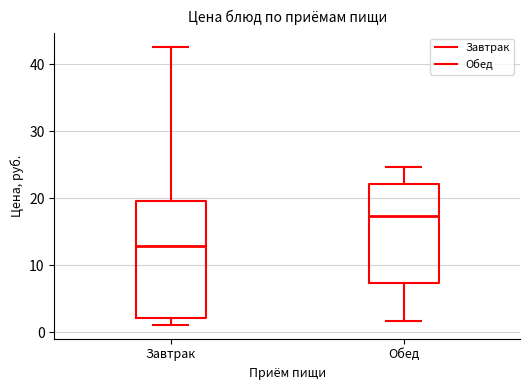

Comparing the boxes themselves (not the whiskers), which one is the tallest?

Завтрак